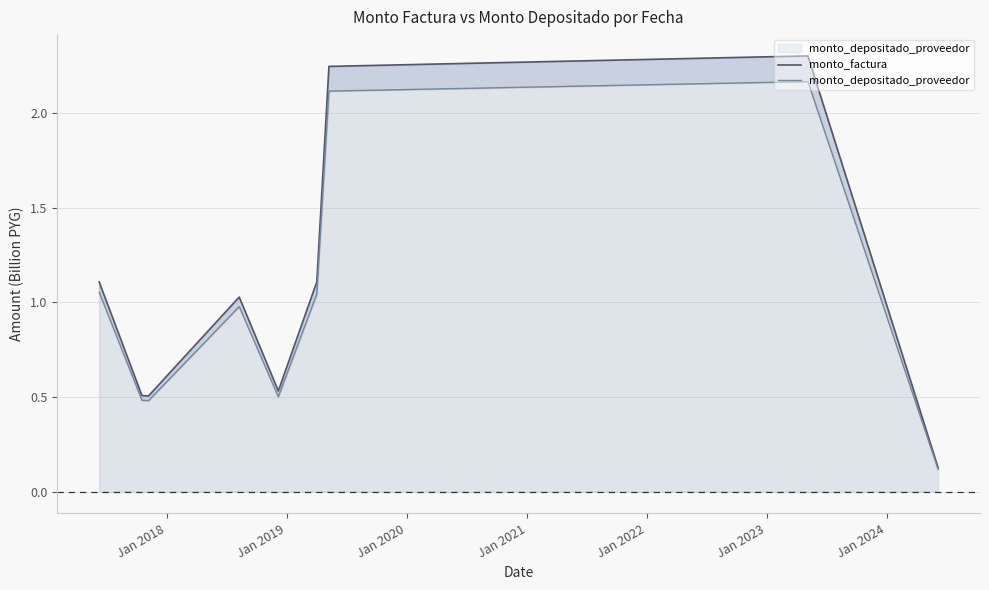

What is the minimum value for monto_depositado_proveedor?

0.1